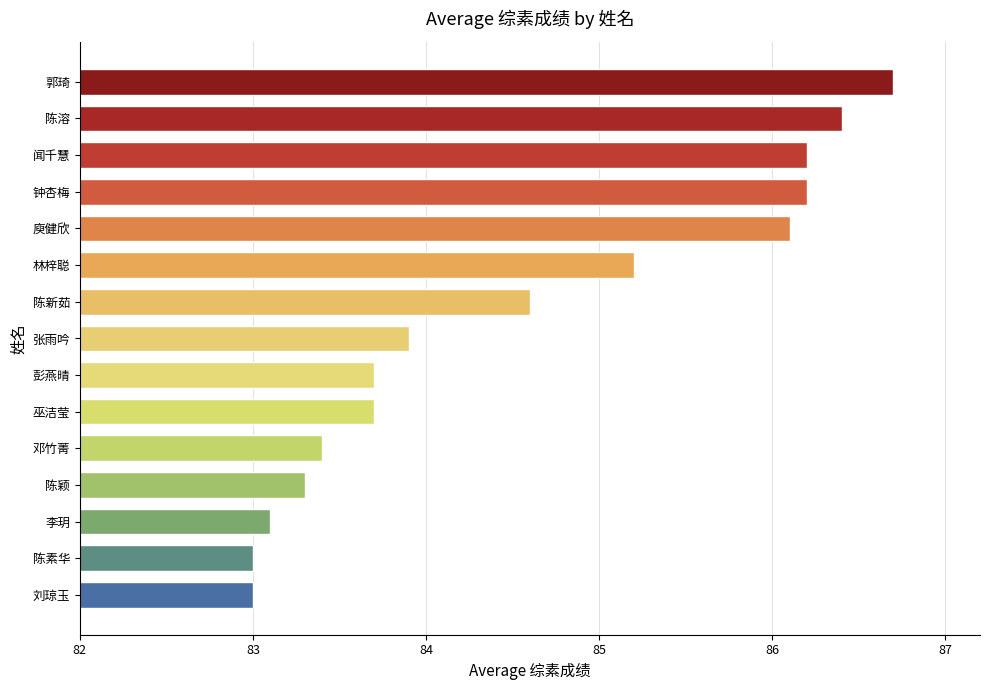

How many categories are shown in the chart?

15